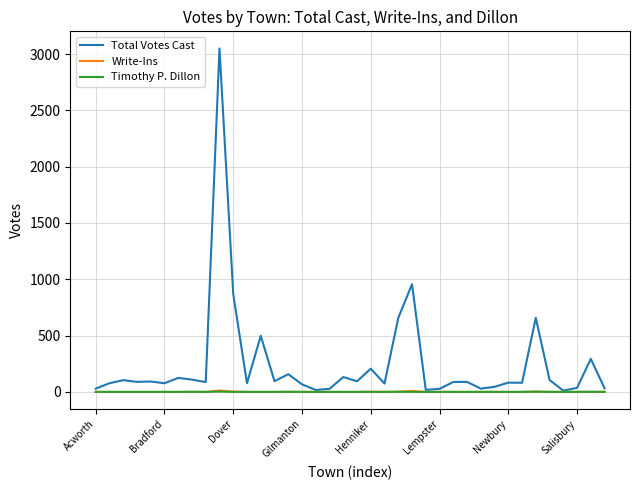

Which series has the largest range (max minus min)?

Total Votes Cast